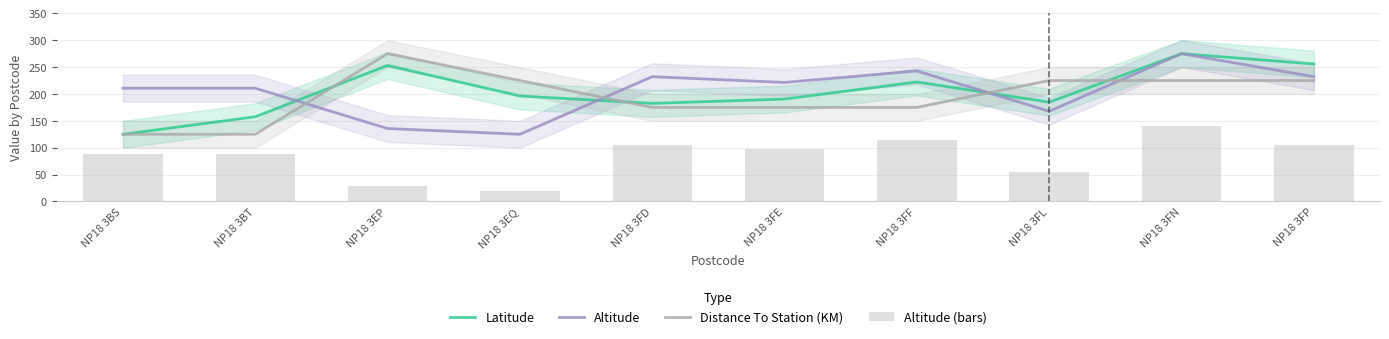

The value of Distance To Station (KM) at NP18 3FE is 55.4. True or false?

False